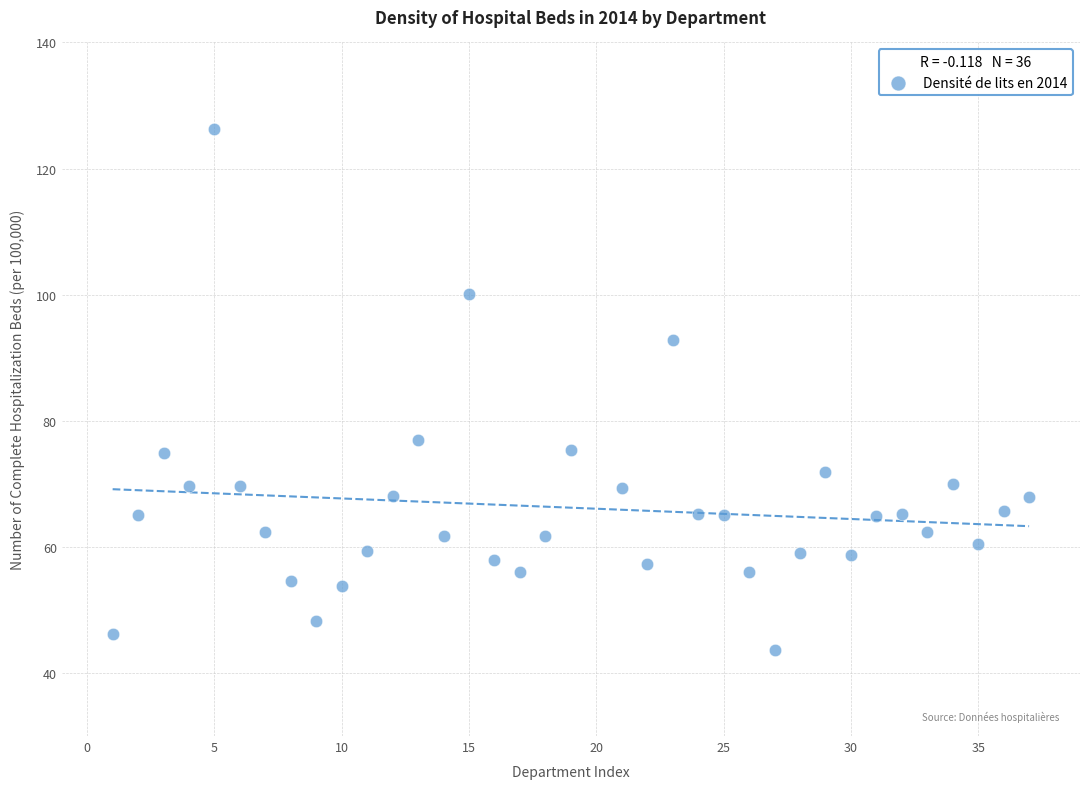

What Y value in the scatter plot is closest to 84?

77.0